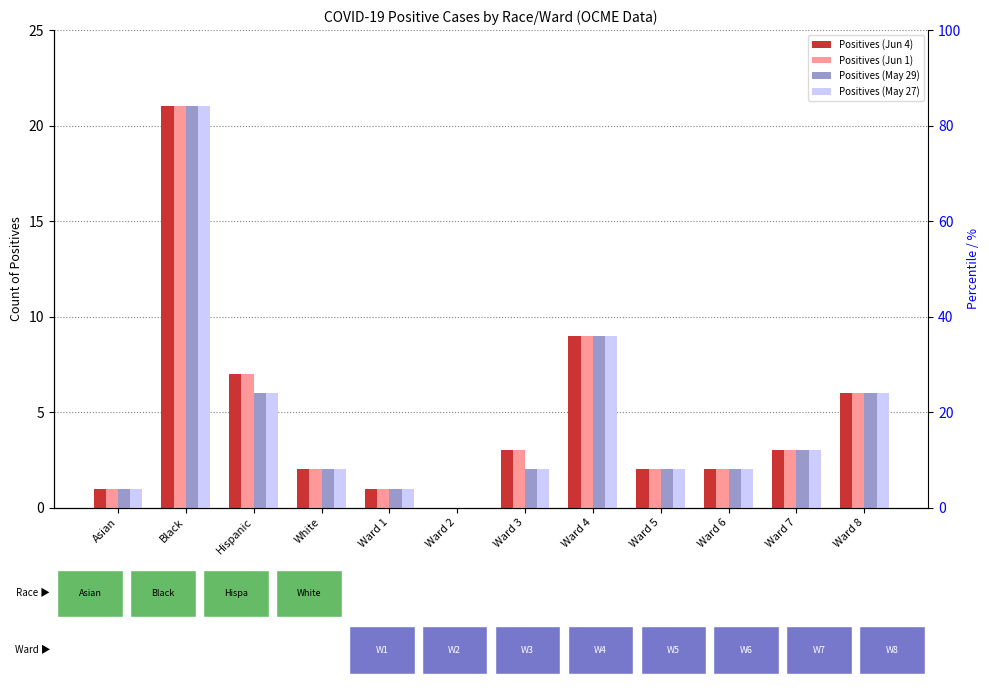

What is the sum of the Positives (May 29) values at Ward 5 and Ward 1?

3